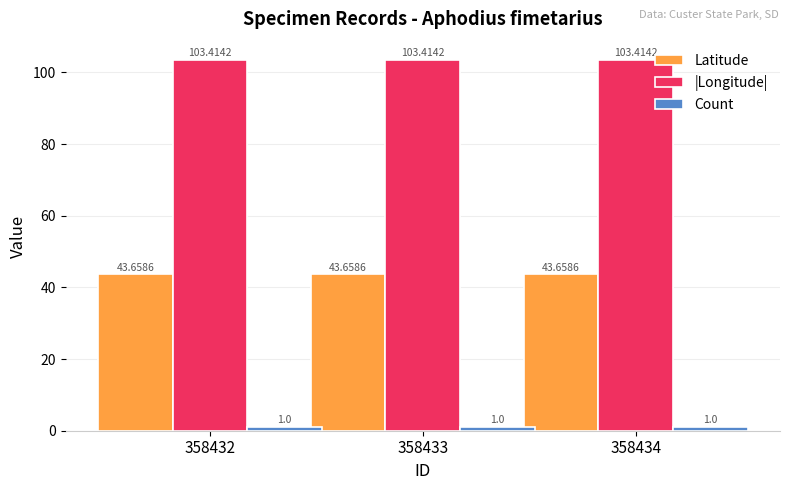

What is the difference between the highest and lowest values at 358433?

102.4